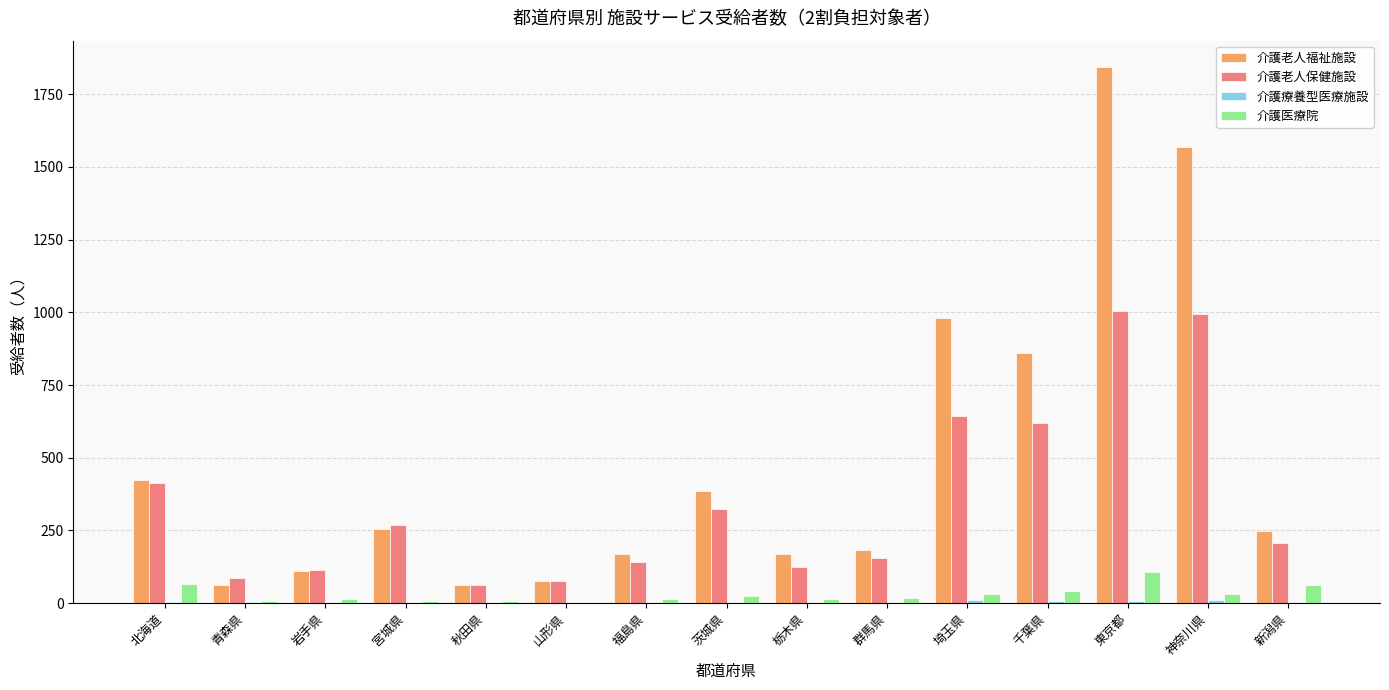

What is the maximum value shown in the chart?

1842